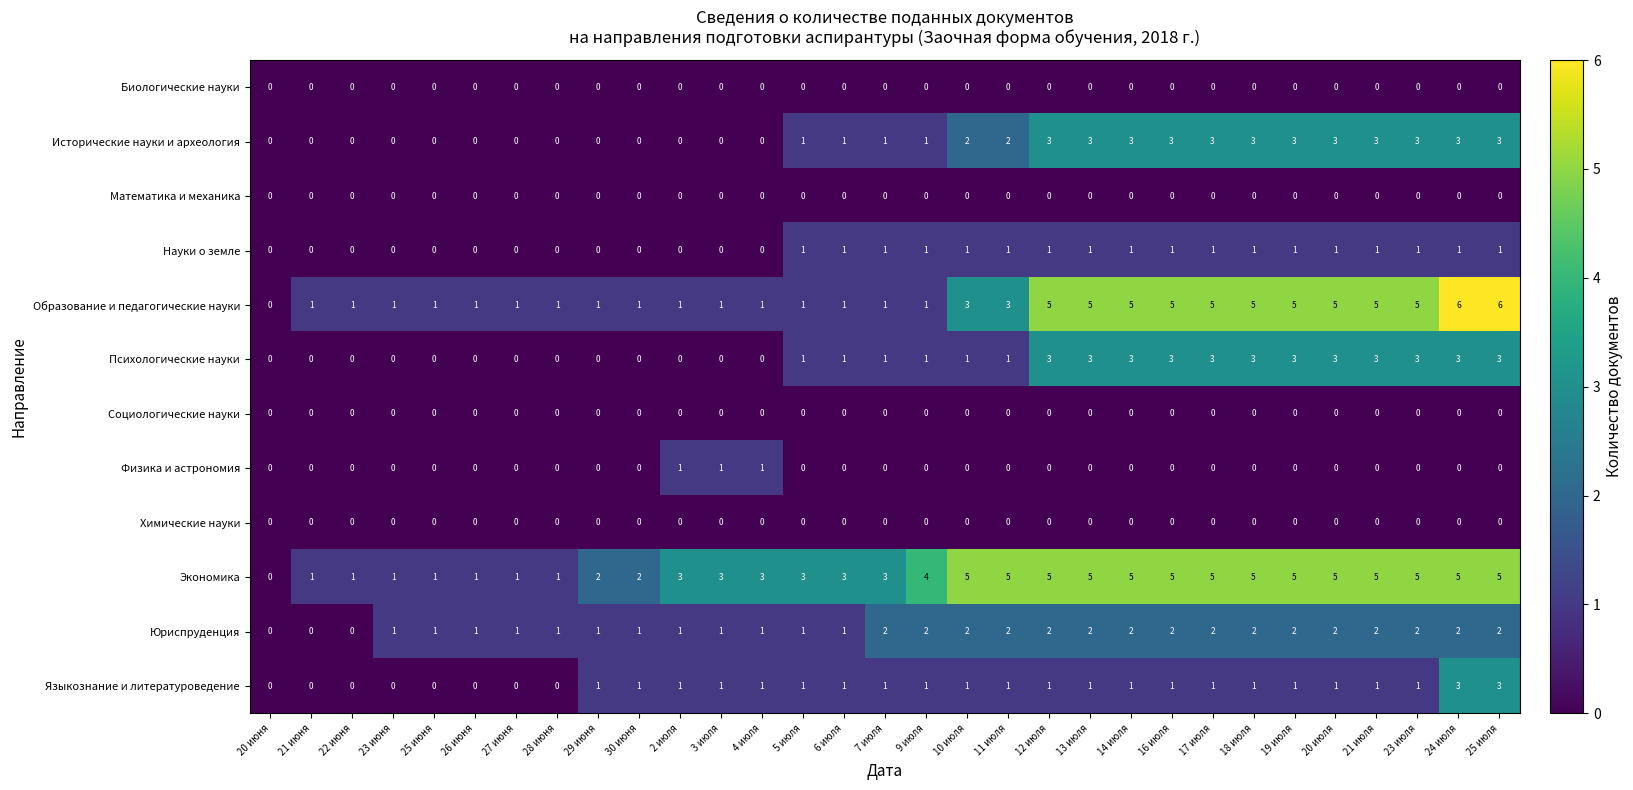

What is the sum of all Экономика values?

103